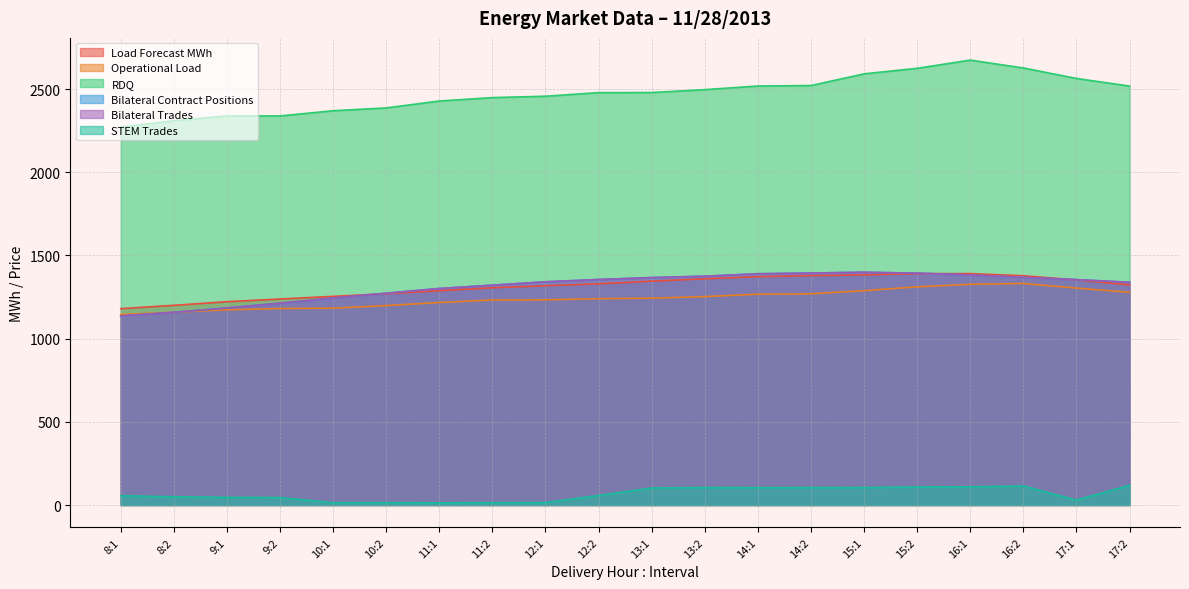

At which label is Bilateral Contract Positions closest to 1267?

10:2